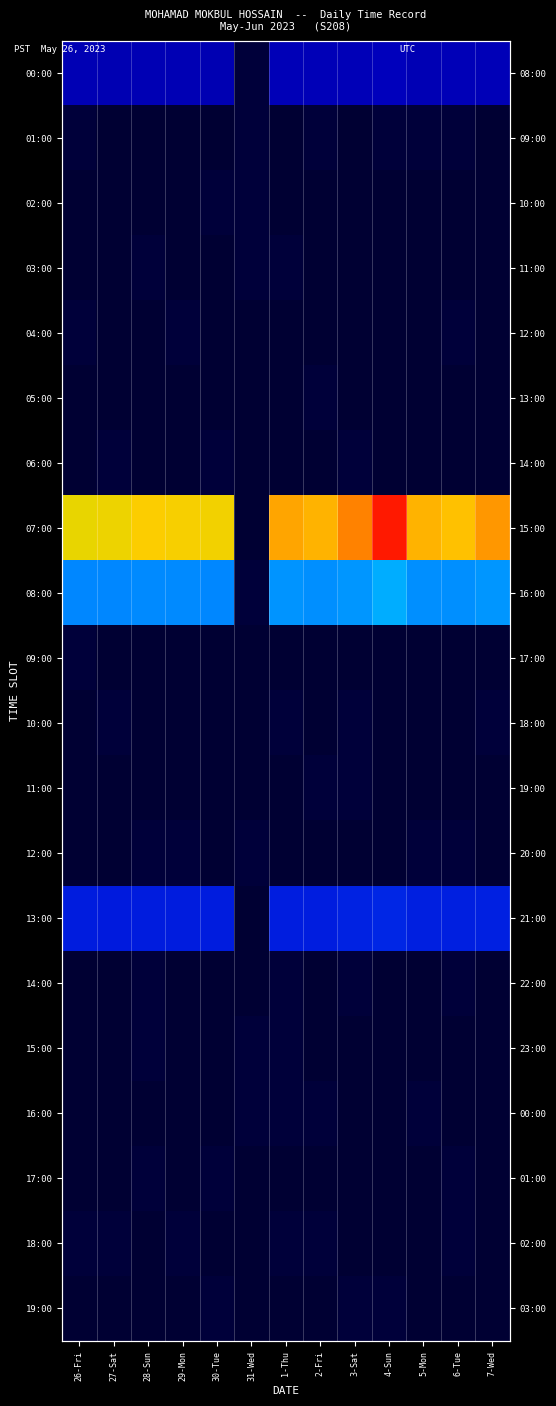

Rank the categories by 06:00 value from lowest to highest.

1-Thu, 2-Fri, 7-Wed, 5-Mon, 31-Wed, 29-Mon, 4-Sun, 6-Tue, 26-Fri, 28-Sun, 3-Sat, 27-Sat, 30-Tue